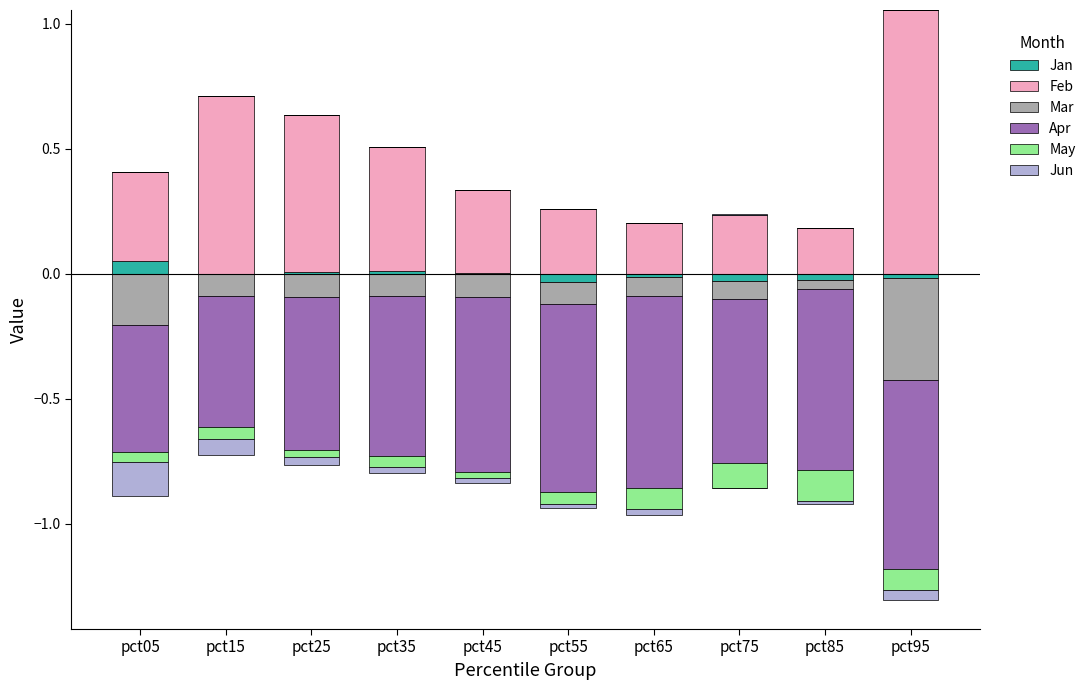

Which series changed the most between pct25 and pct45?

Feb